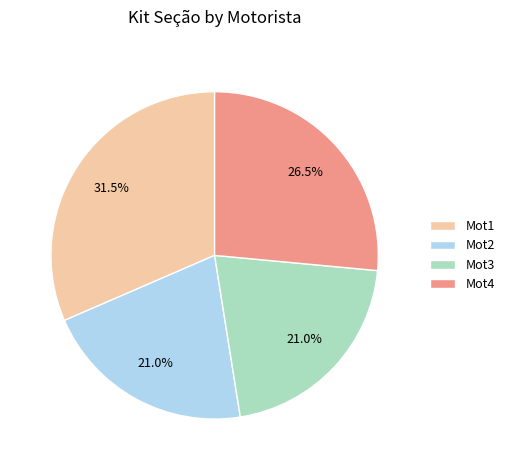

Approximately how many times larger is the value at Mot4 compared to Mot3?

1.3